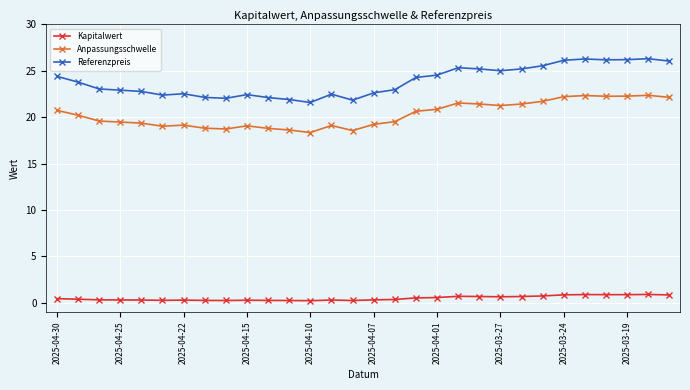

Which series has the largest total across all categories?

Referenzpreis